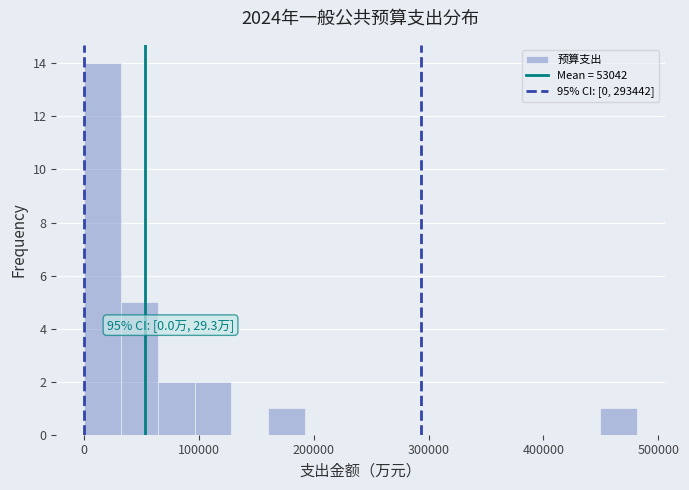

Read against the x-axis, roughly where is the centre of the tallest bar?

20000